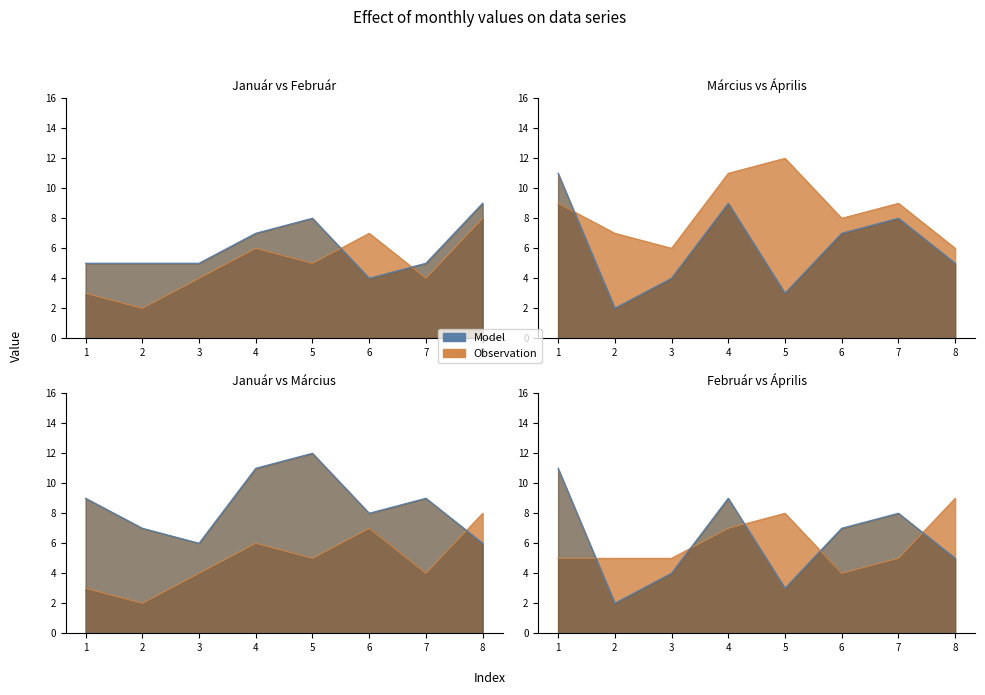

What is the difference between the highest and lowest values at 4?

5